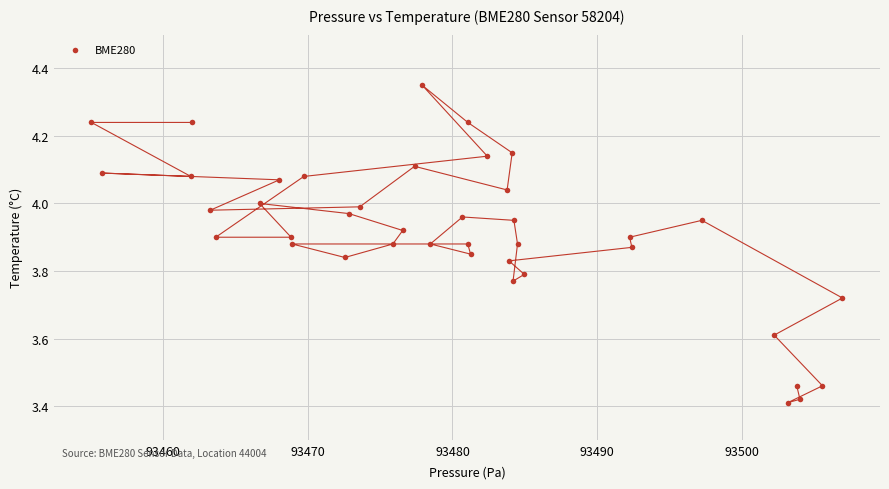

What is the range of Y values (max minus min)?

0.9